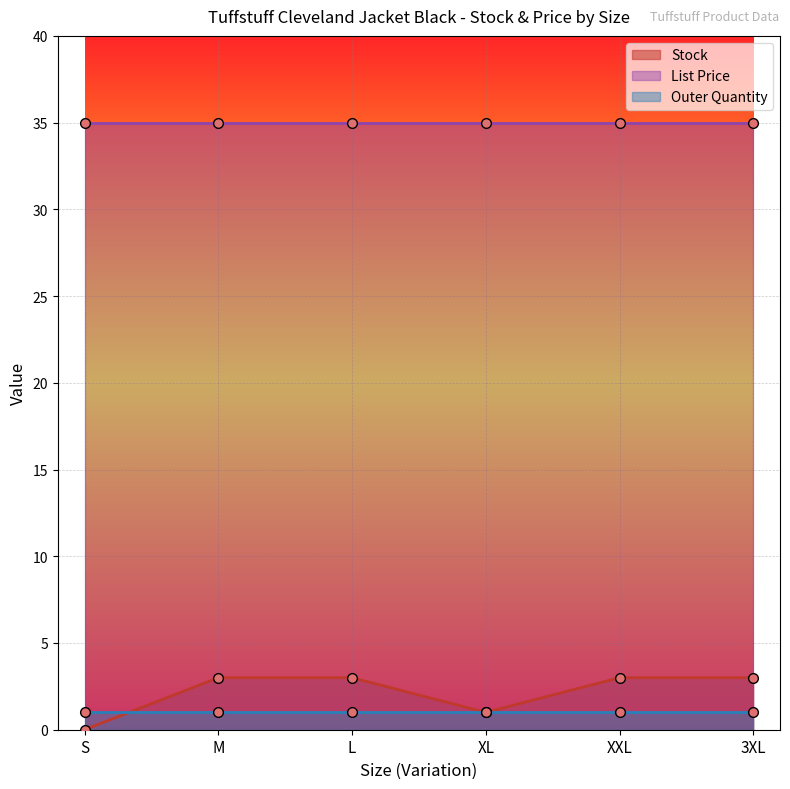

Rank the series by their maximum value, from highest to lowest.

List Price, Stock, Outer Quantity